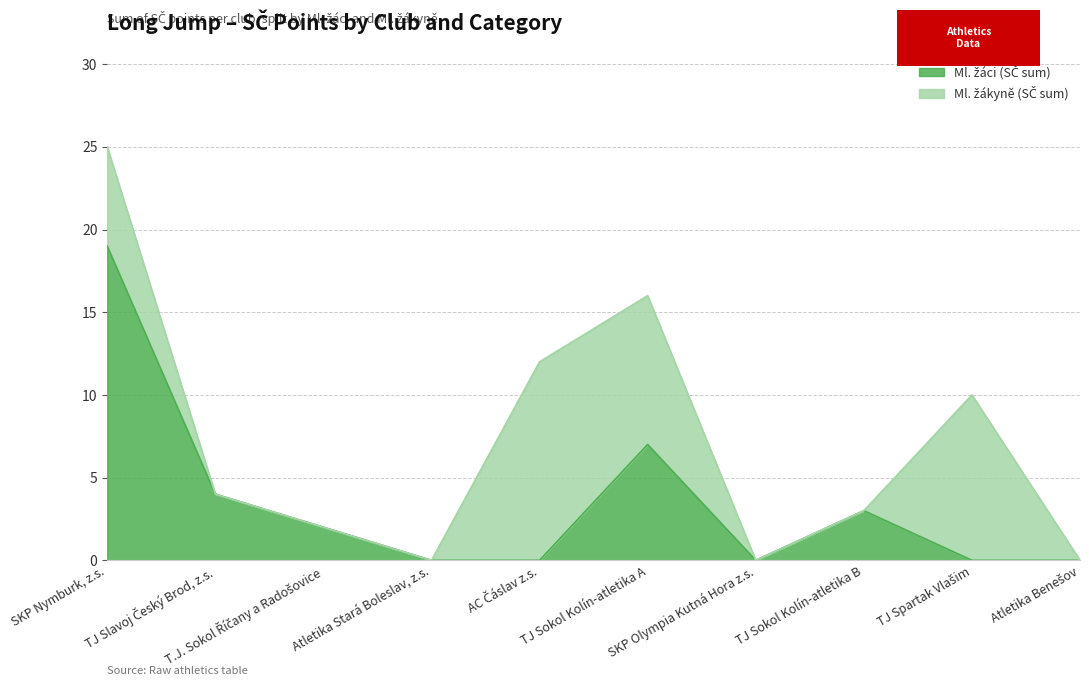

How many lines are shown in the chart?

2